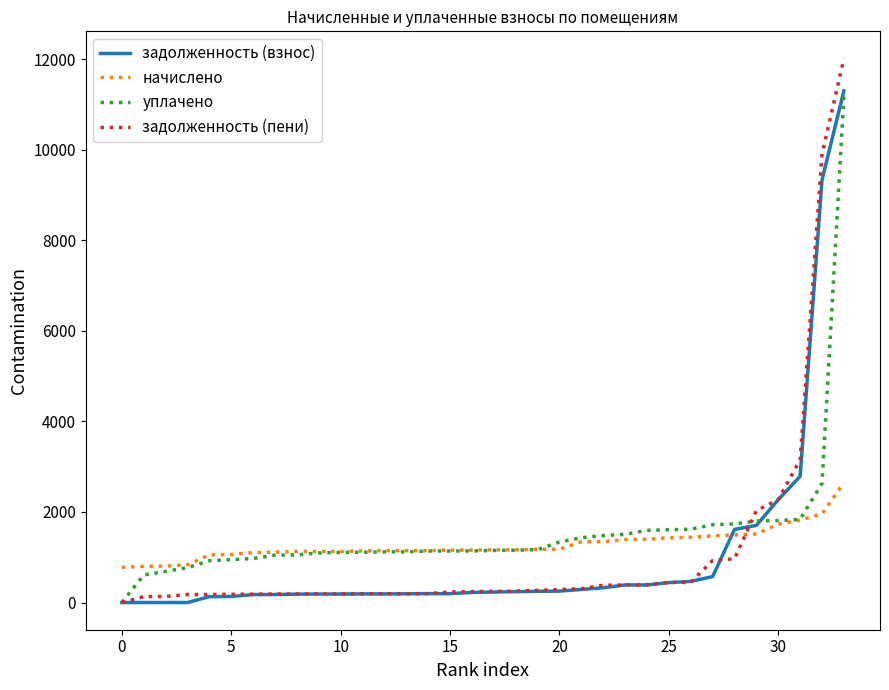

Which series has the largest range (max minus min)?

задолженность (пени)